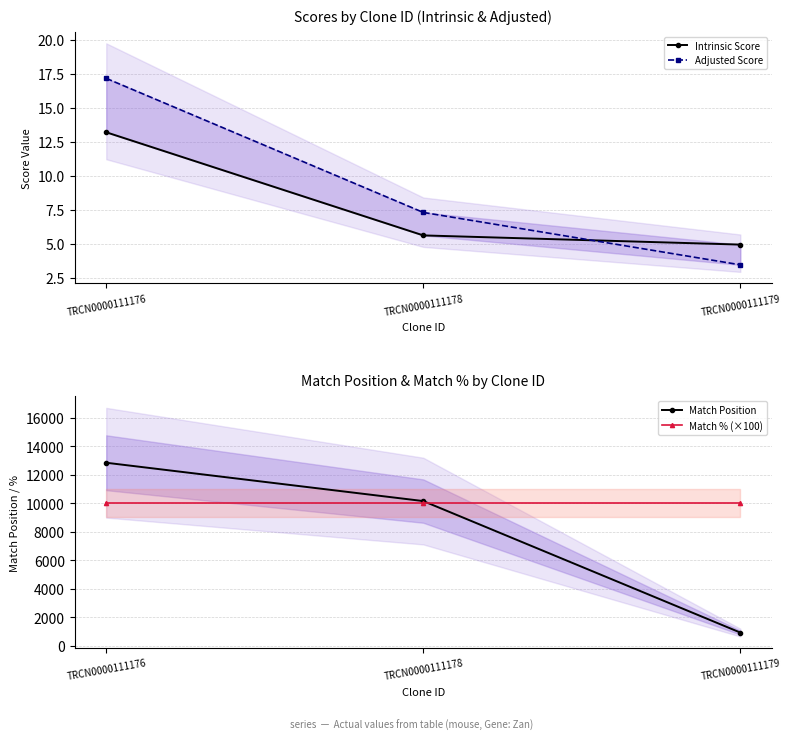

What is the spread (max minus min) of values at TRCN0000111176?

12825.8